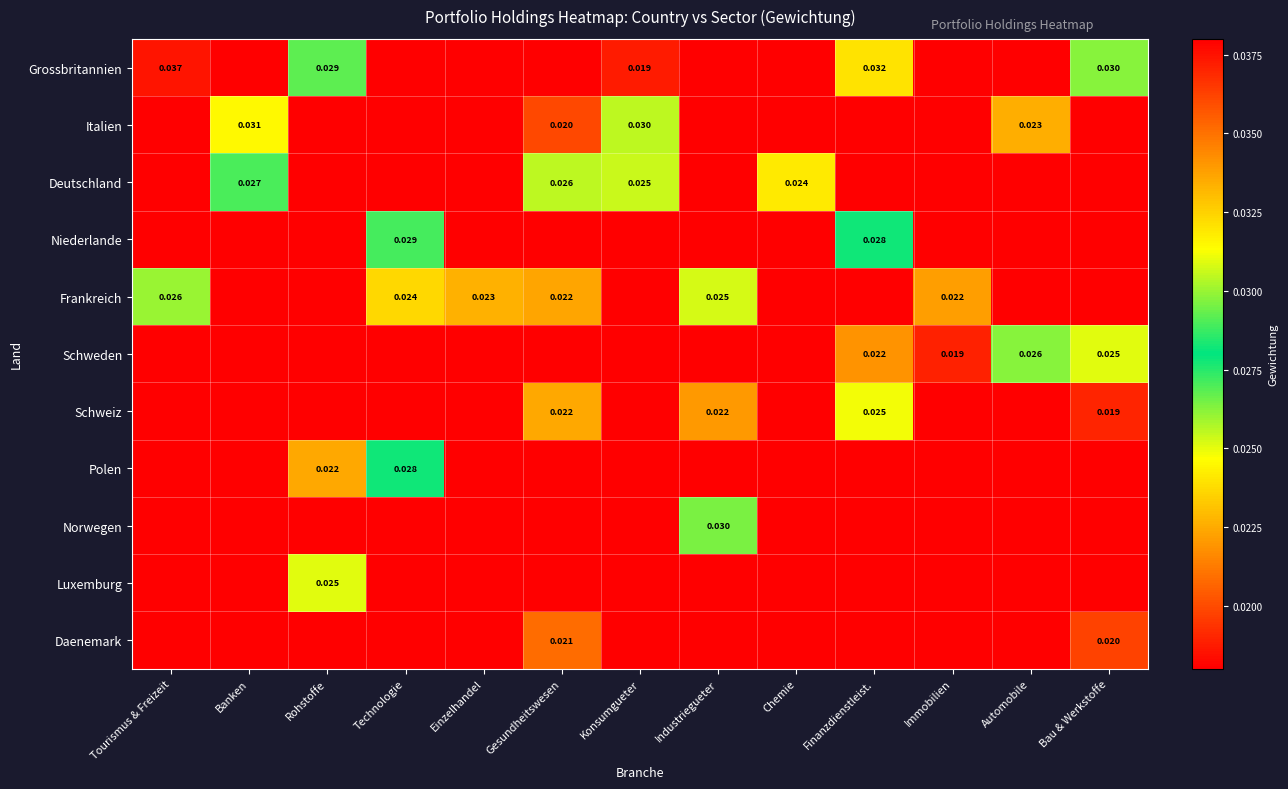

At which label is Frankreich closest to 0?

Banken